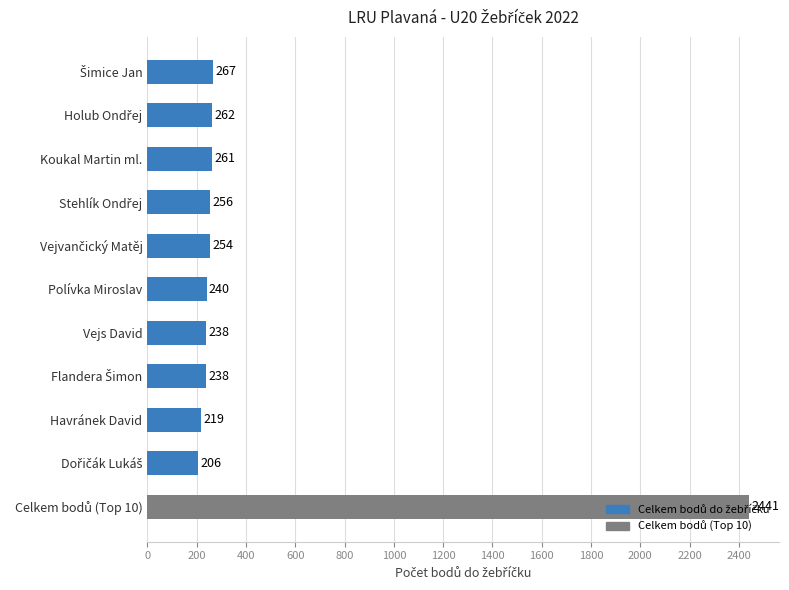

Does the chart contain stacked bars?

No